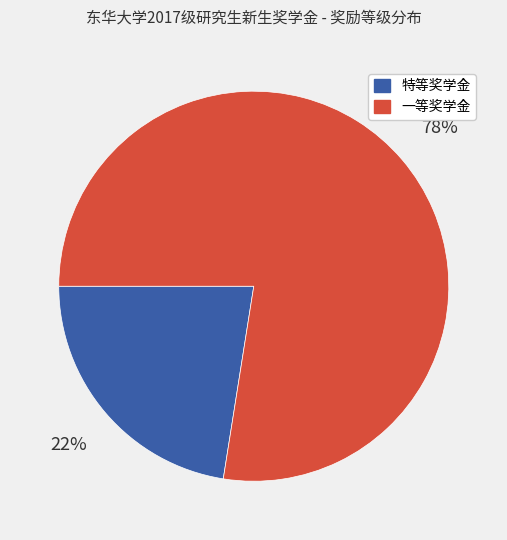

To the nearest percent, what is the average slice percentage?

50%